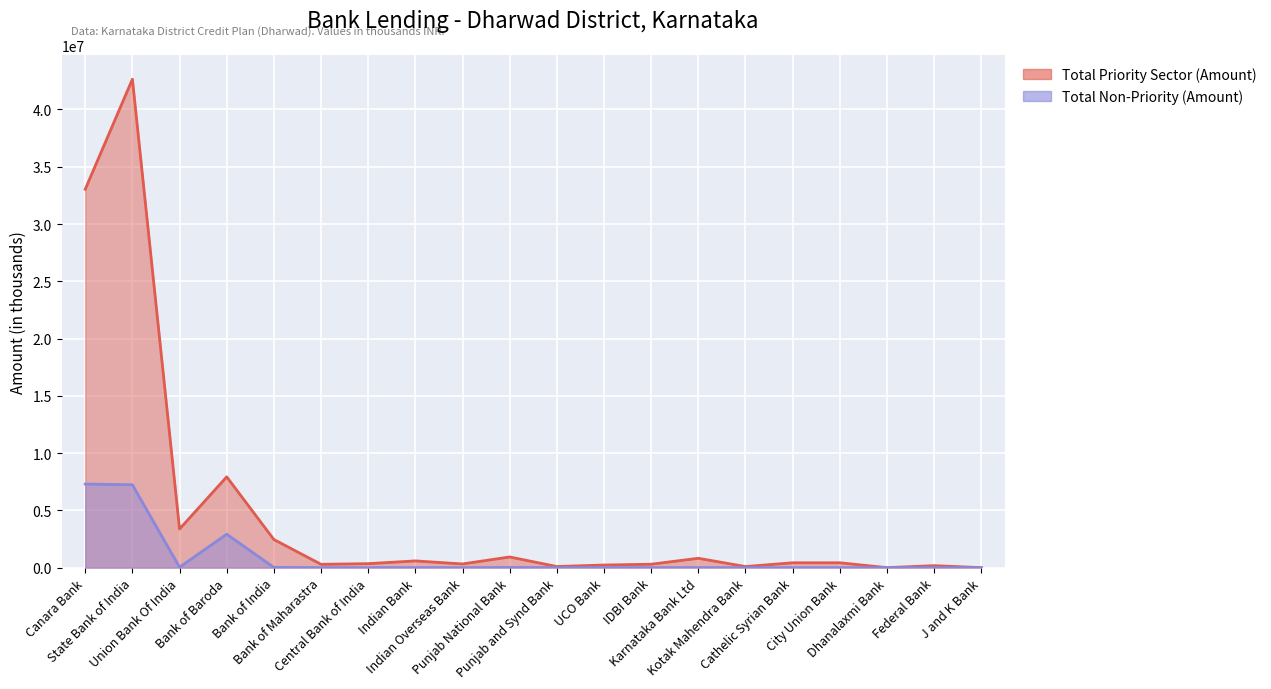

True or false: Total Non-Priority (Amount) and Total Priority Sector (Amount) intersect in this chart.

False